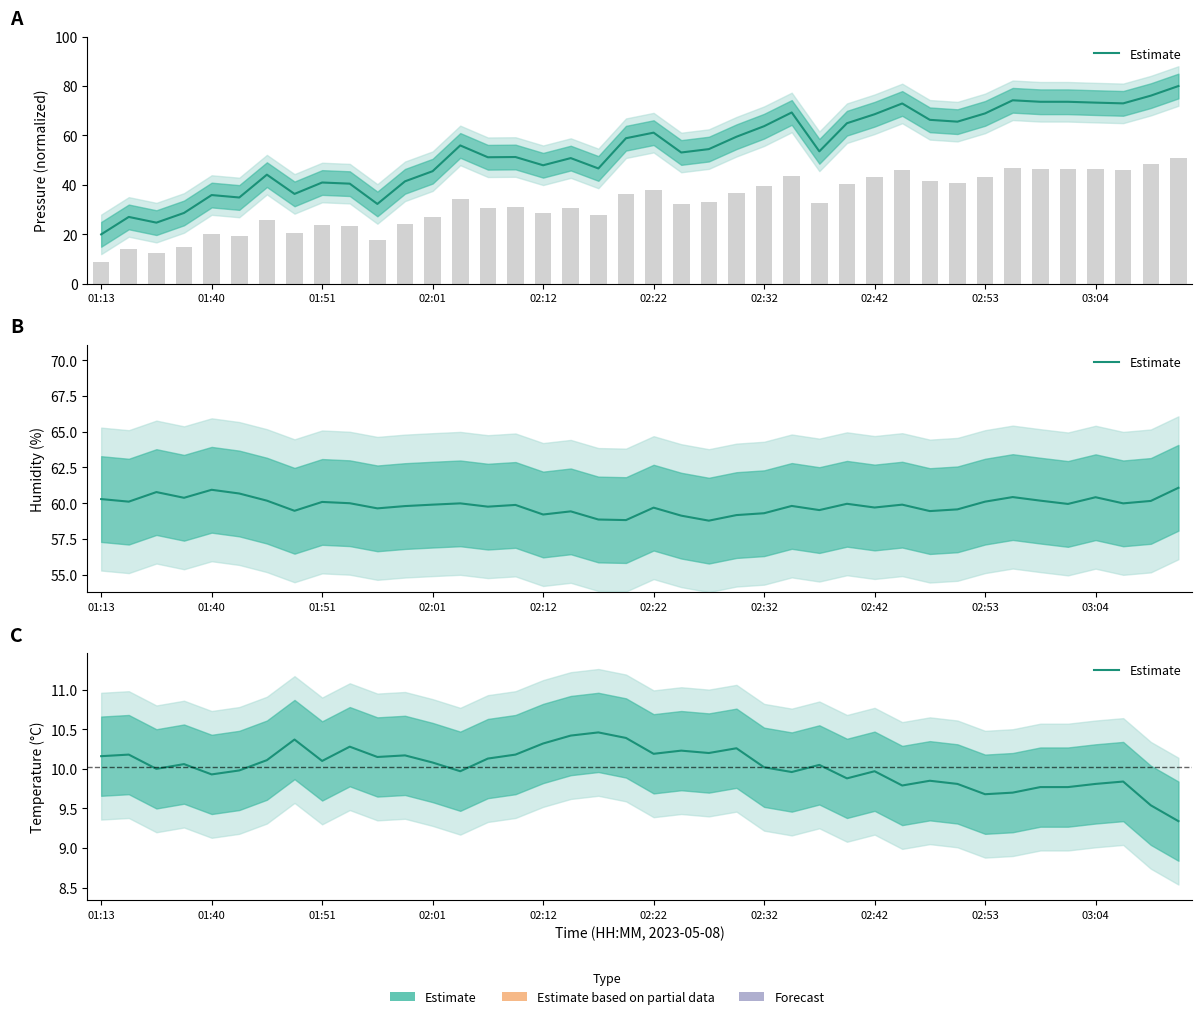

What is the average value?

10.0